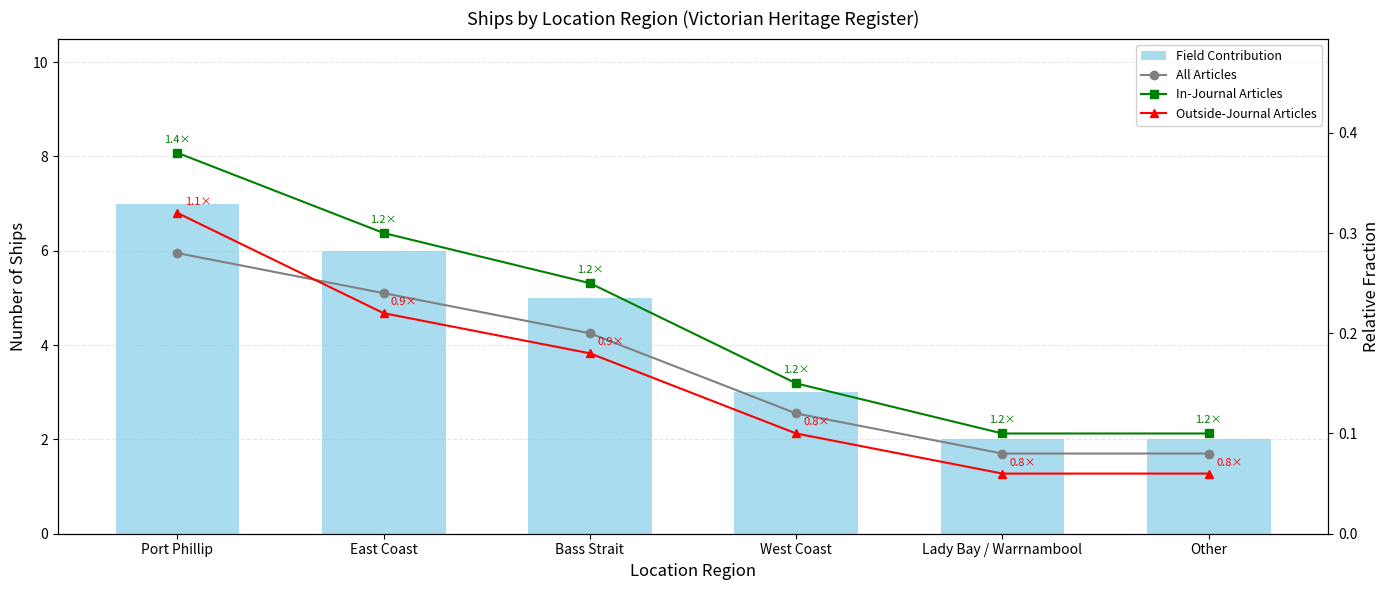

Count the Outside-Journal Articles values in the range 0 to 1.

6